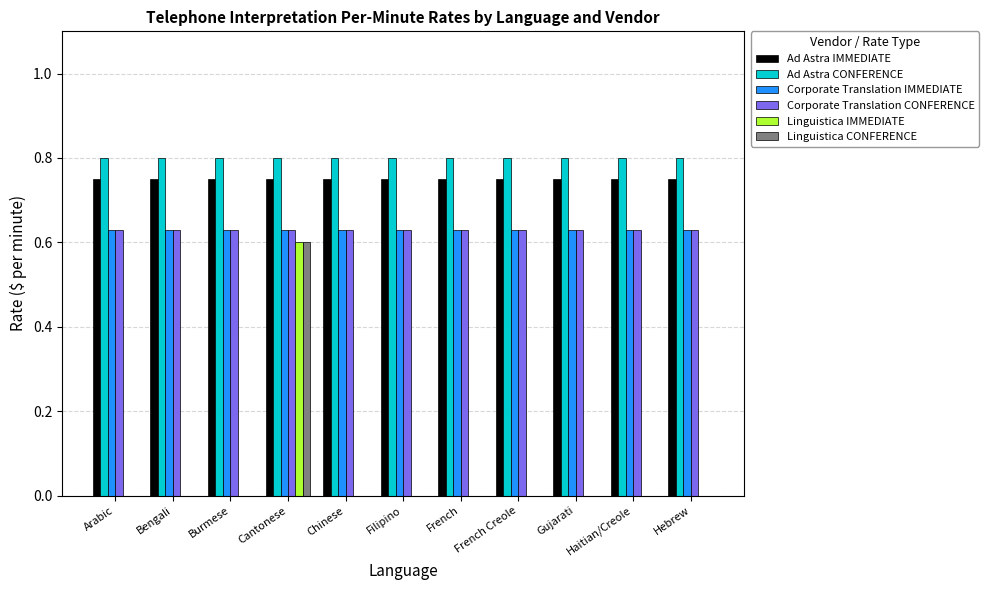

Is the value of Linguistica CONFERENCE at Gujarati greater than the value of Ad Astra IMMEDIATE at Filipino?

No